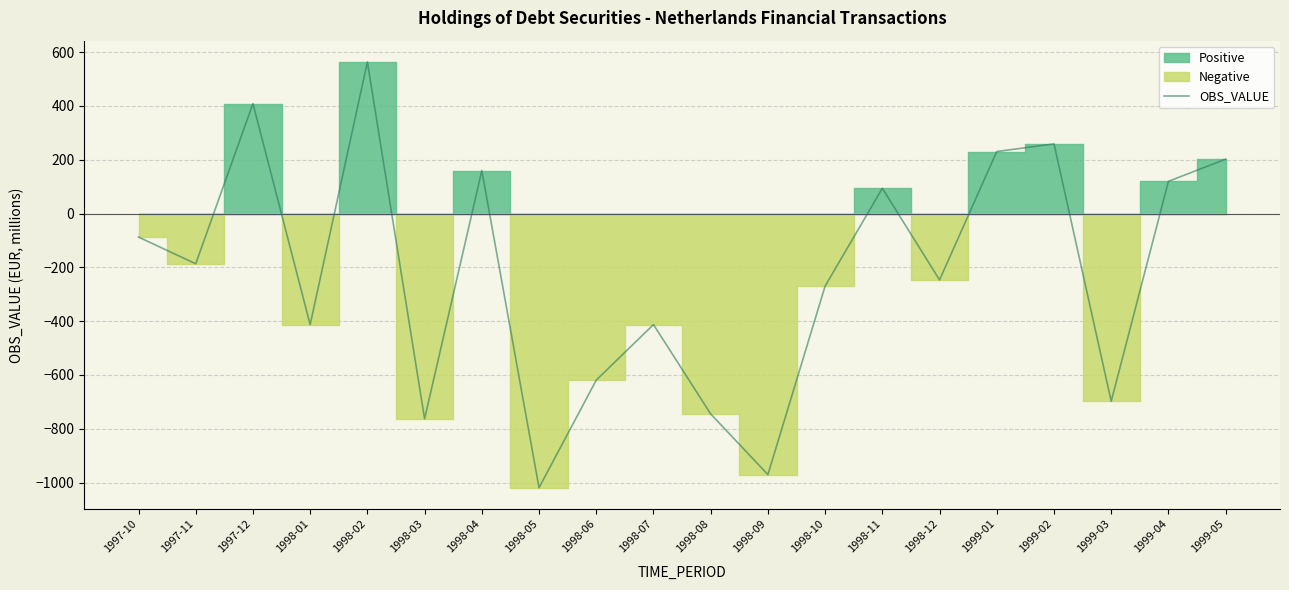

True or false: the data shows -697.8 at 1999-03.

True